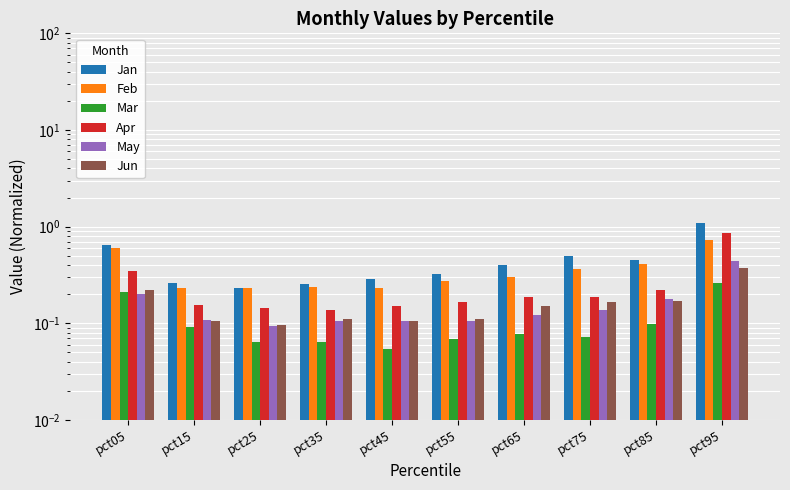

List the series in order of their peak value, highest first.

Jan, Apr, Feb, May, Jun, Mar